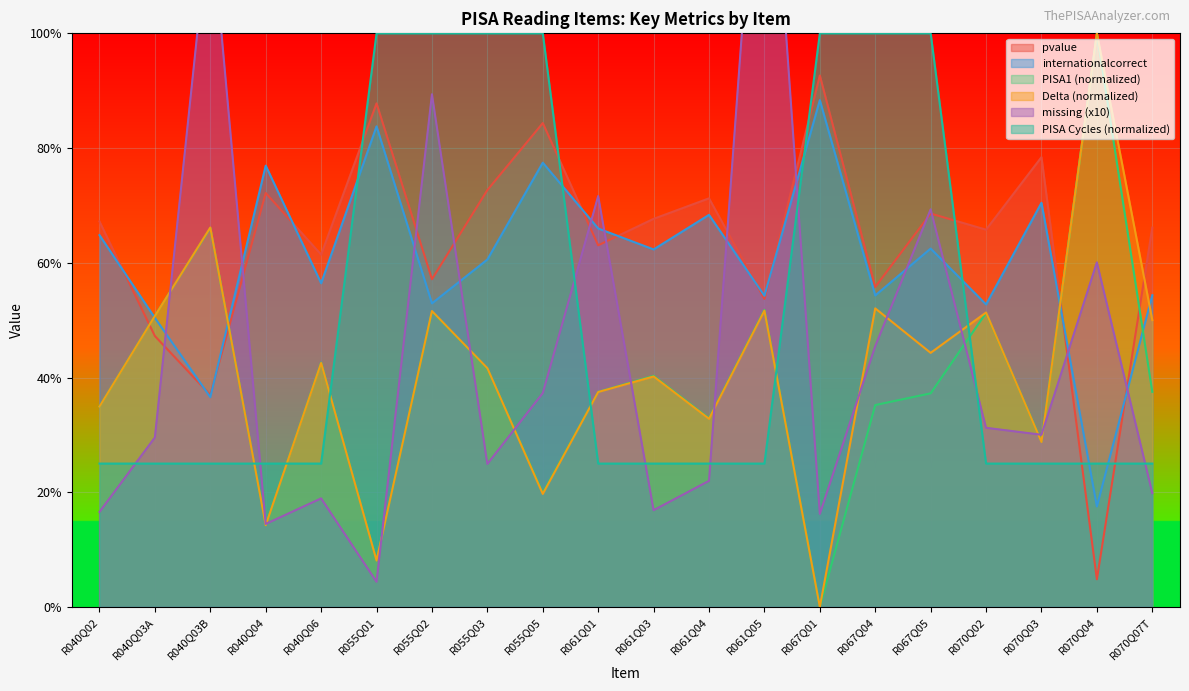

What is the label of the 4th point from the left?

R040Q04